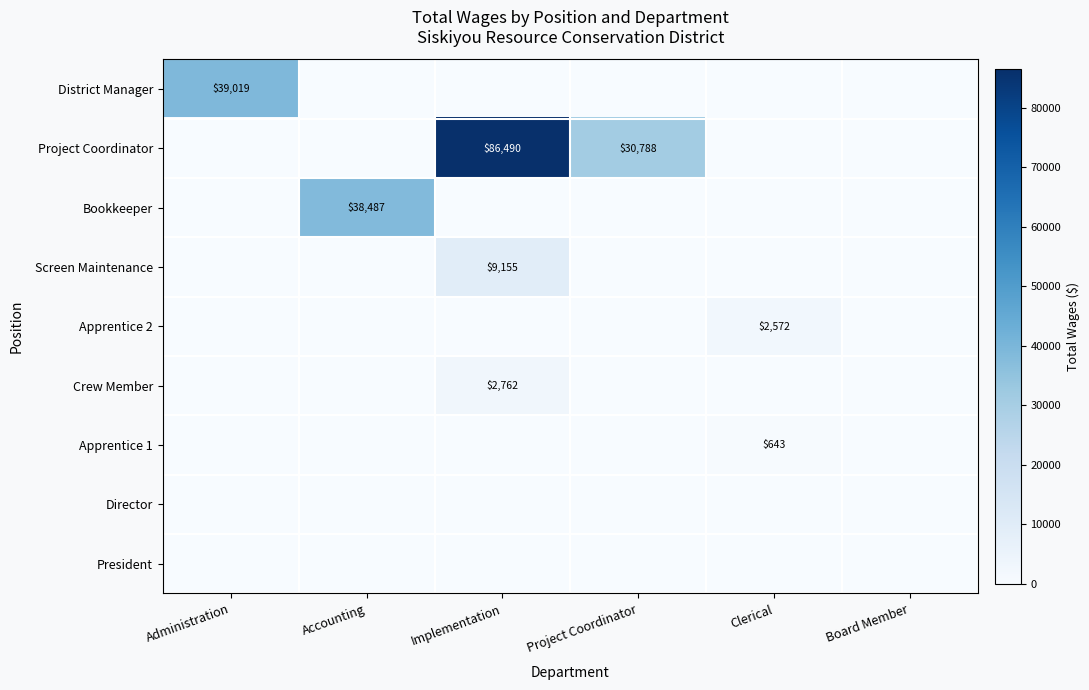

The value of District Manager at Administration is 21490. True or false?

False